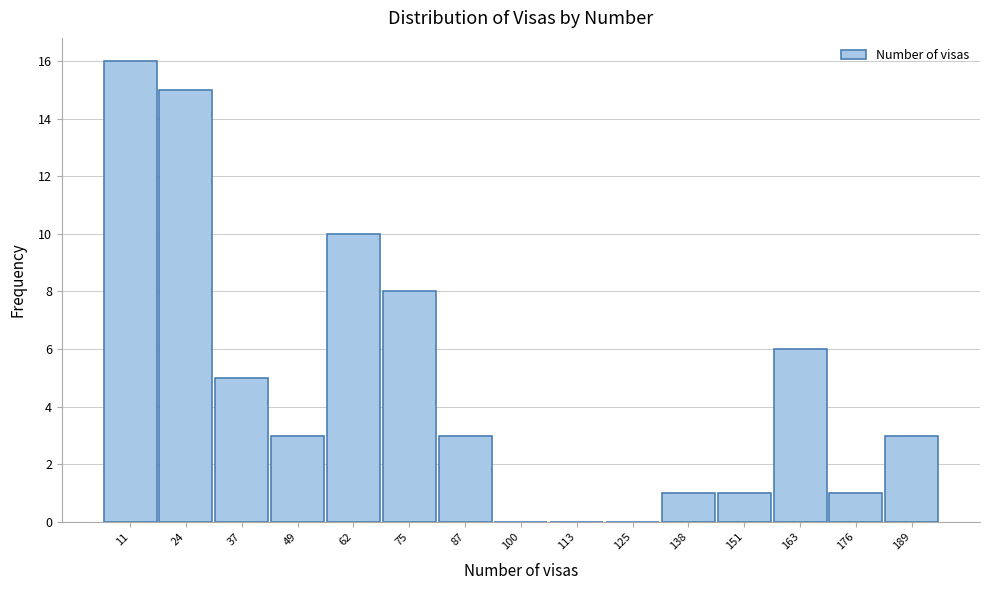

Reading left to right, transcribe this chart: for each bar, give the range it covers on the x-axis and its height. Neither the bar edges nor the heights are printed on the chart, so give them approximately, as read against the axes.

6 to 18: 16
18 to 30: 15
30 to 44: 5
44 to 56: 3
56 to 68: 10
68 to 82: 8
82 to 94: 3
94 to 106: 0
106 to 120: 0
120 to 132: 0
132 to 144: 1
144 to 158: 1
158 to 170: 6
170 to 182: 1
182 to 196: 3